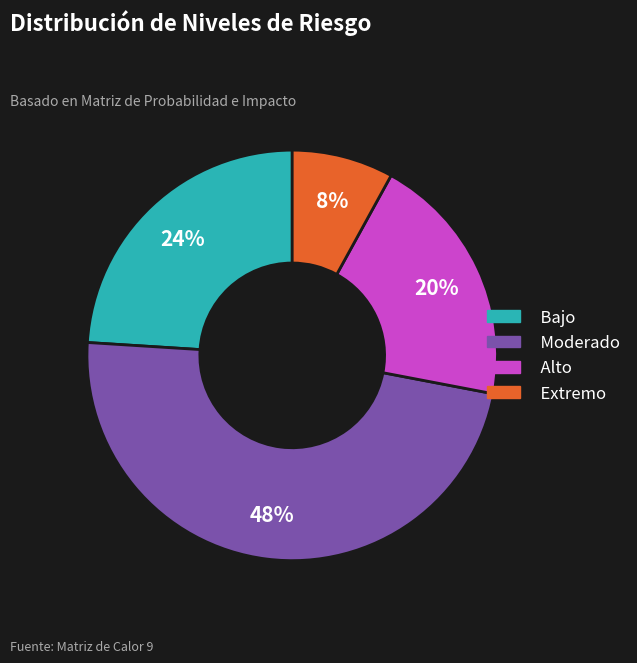

Is there any slice that represents more than half of the pie?

No